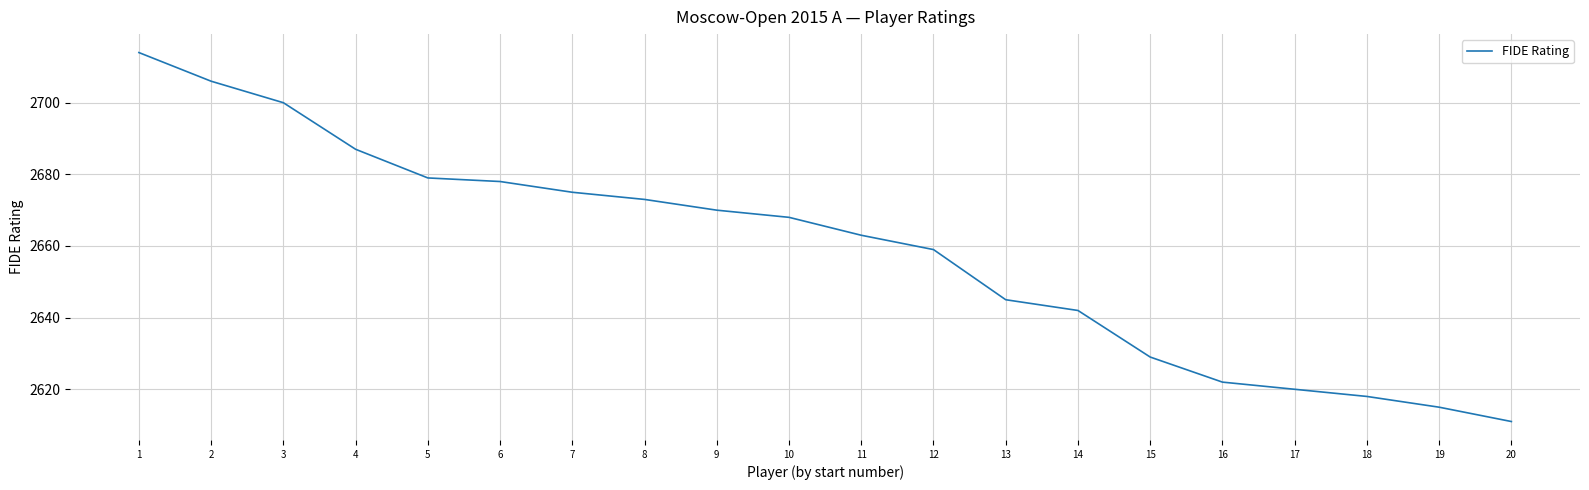

Reading right to left, transcribe all the data shown in this chart.

20=2611	19=2615	18=2618	17=2620	16=2622	15=2629	14=2642	13=2645	12=2659	11=2663	10=2668	9=2670	8=2673	7=2675	6=2678	5=2679	4=2687	3=2700	2=2706	1=2714